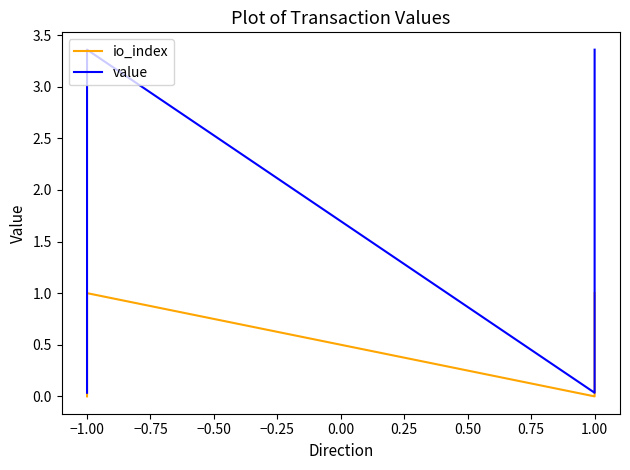

What is the sum of the value values at 1.00 and −1.00?

3.4